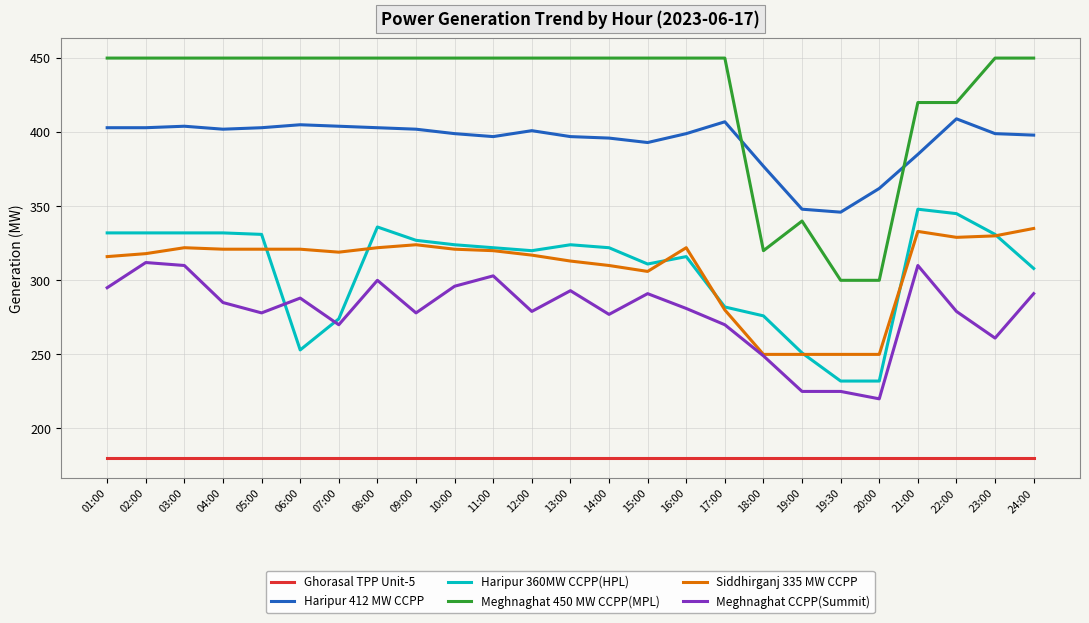

What is the minimum value for Haripur 360MW CCPP(HPL)?

232